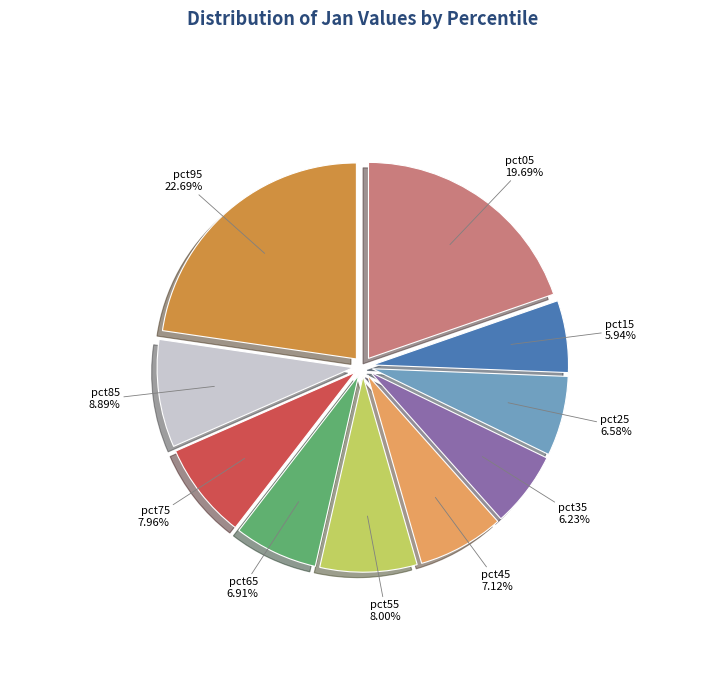

How much of the chart is everything except pct75?

92.0%